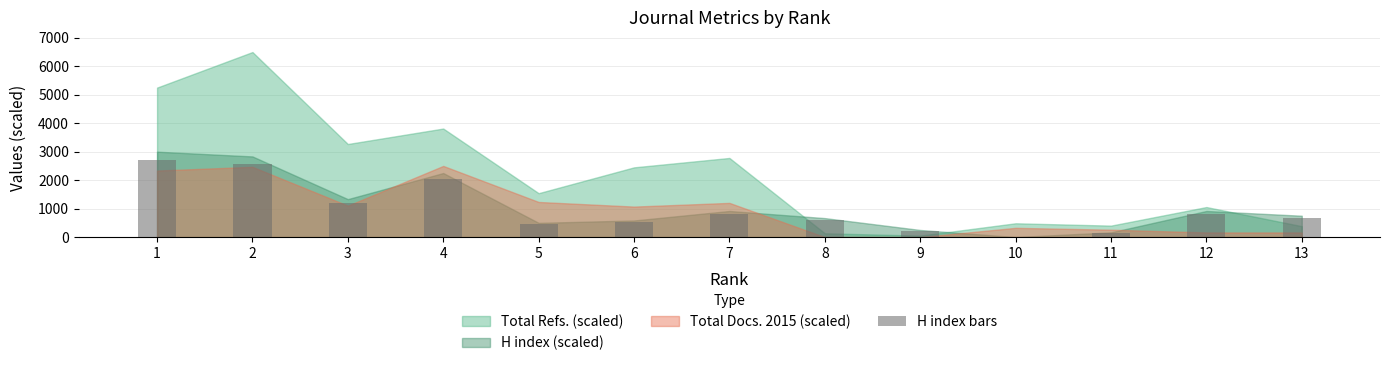

Count the number of categories in the chart.

13